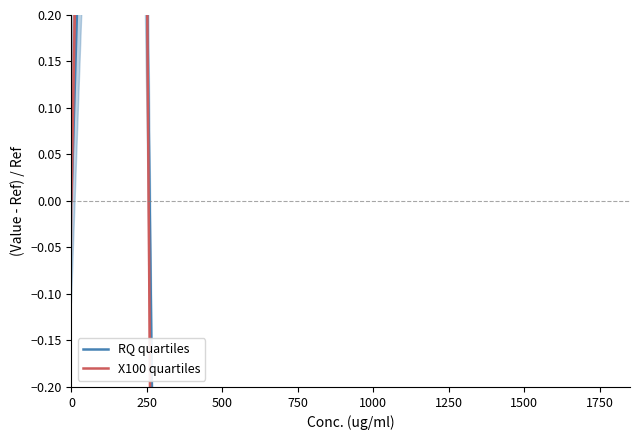

What is the average value of the X100 quartiles series?

-0.1